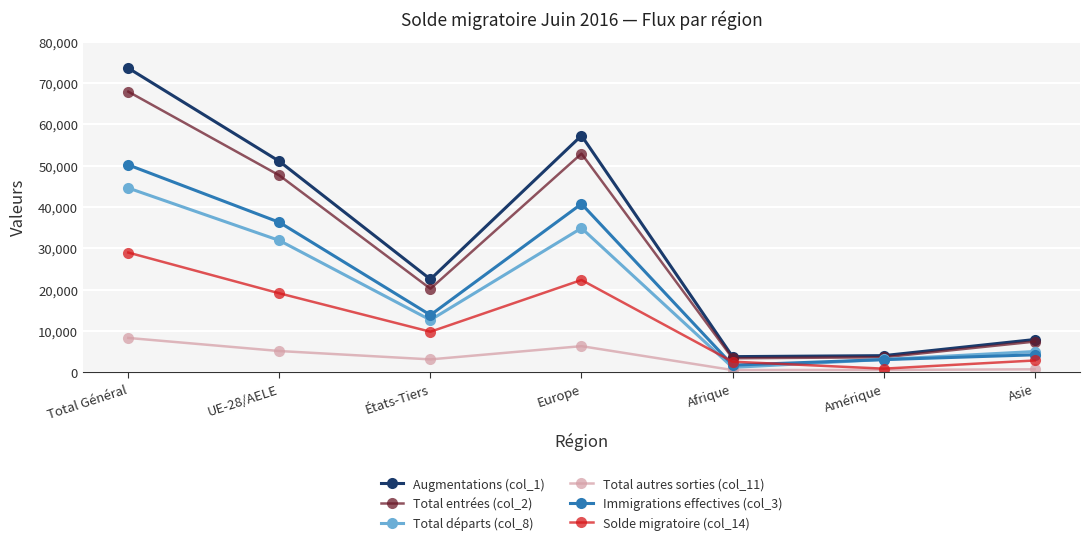

How many data points in Solde migratoire (col_14) are less than 9850?

3